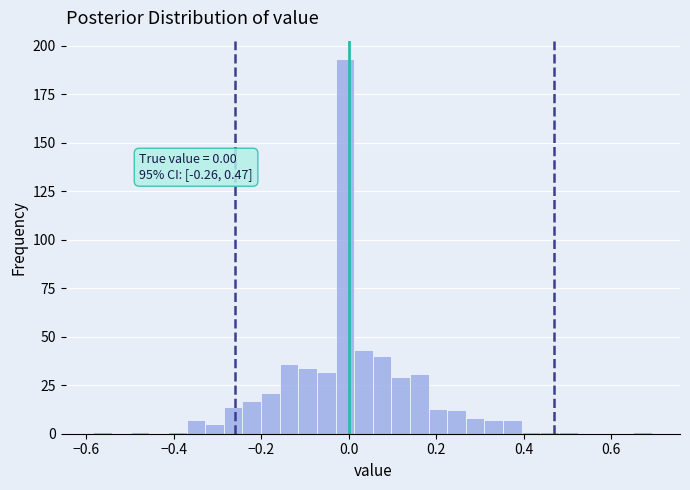

Read against the x-axis, roughly where is the centre of the tallest bar?

0.00